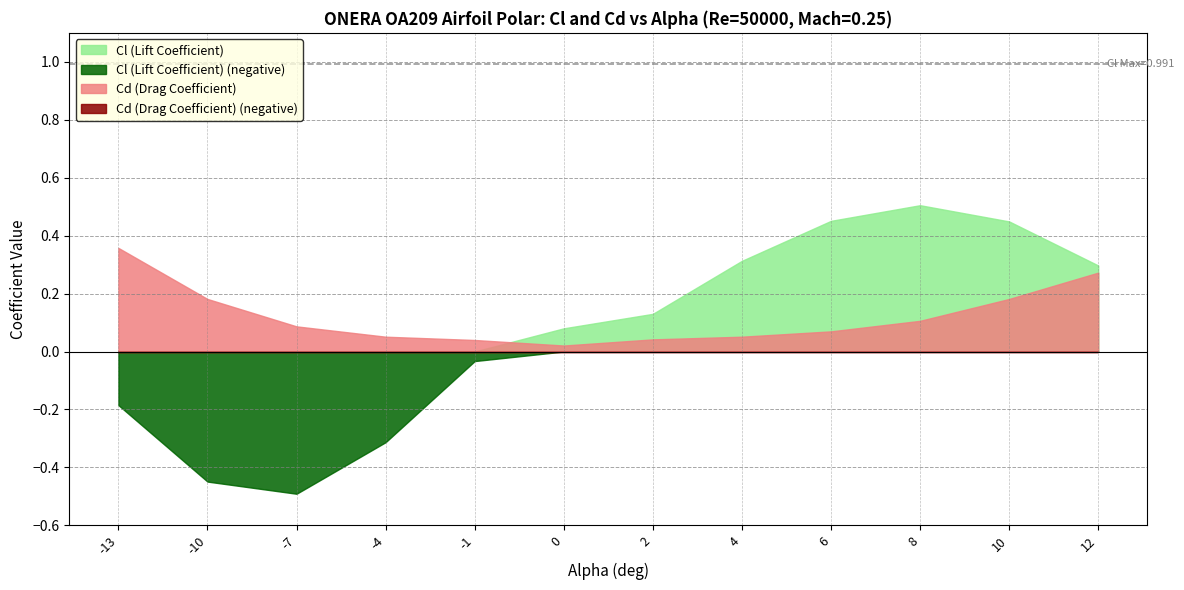

How many categories are shown in the chart?

12